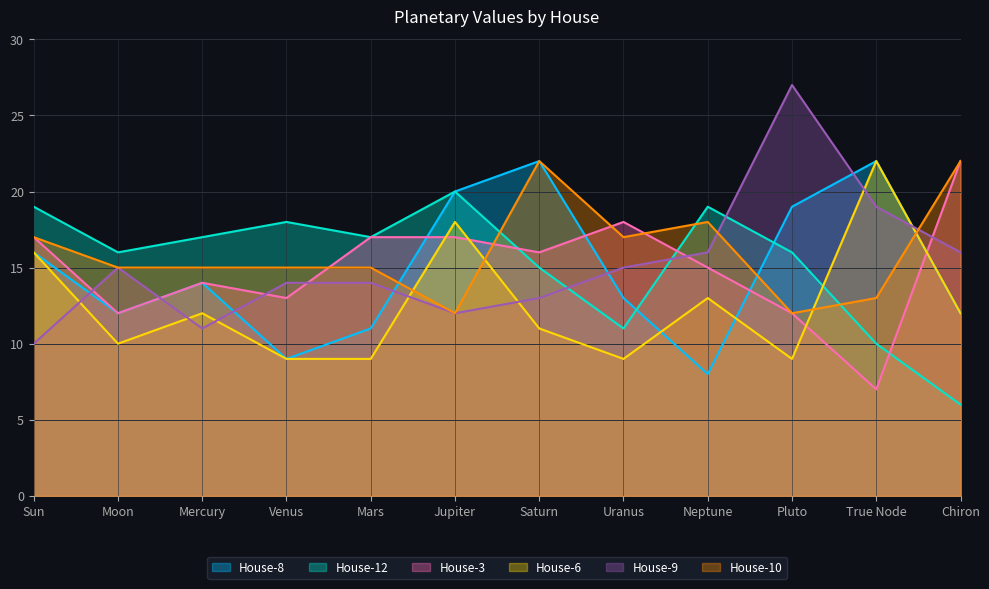

Which category has the highest value in the House-6 series?

True Node